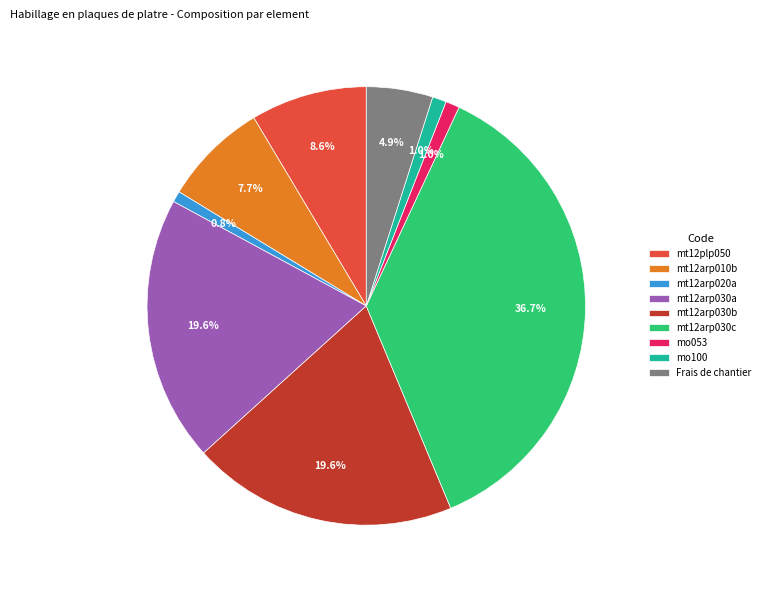

What is the ratio of the value at mt12plp050 to the value at mt12arp010b?

1.1